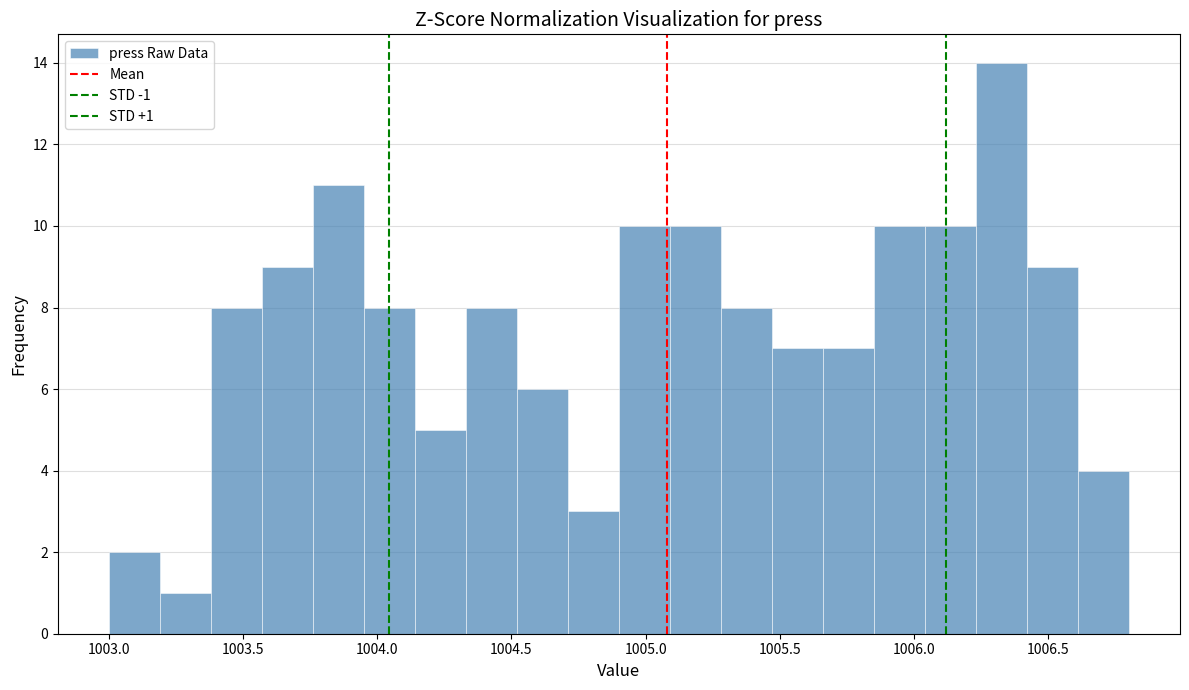

Read against the x-axis, roughly where is the centre of the tallest bar?

1006.35